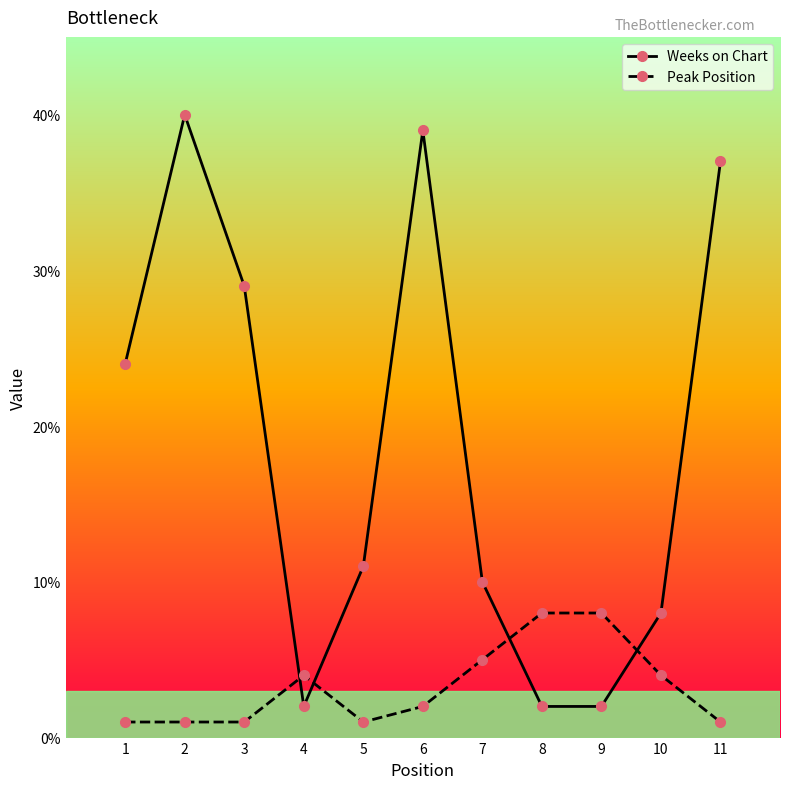

How many intersections are there between Peak Position and Weeks on Chart?

4